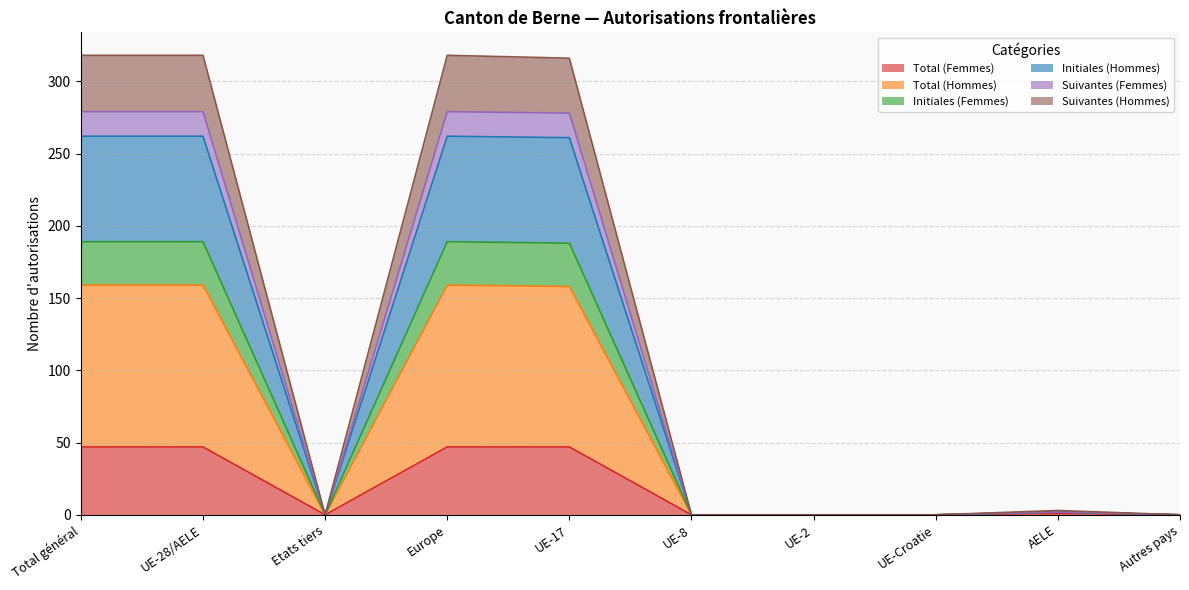

True or false: Total (Femmes) has a value of 23 at Total général.

False